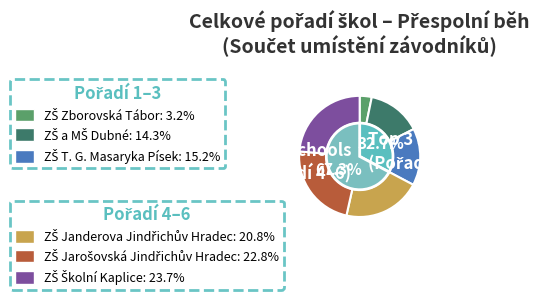

How many slices are in this pie chart?

6